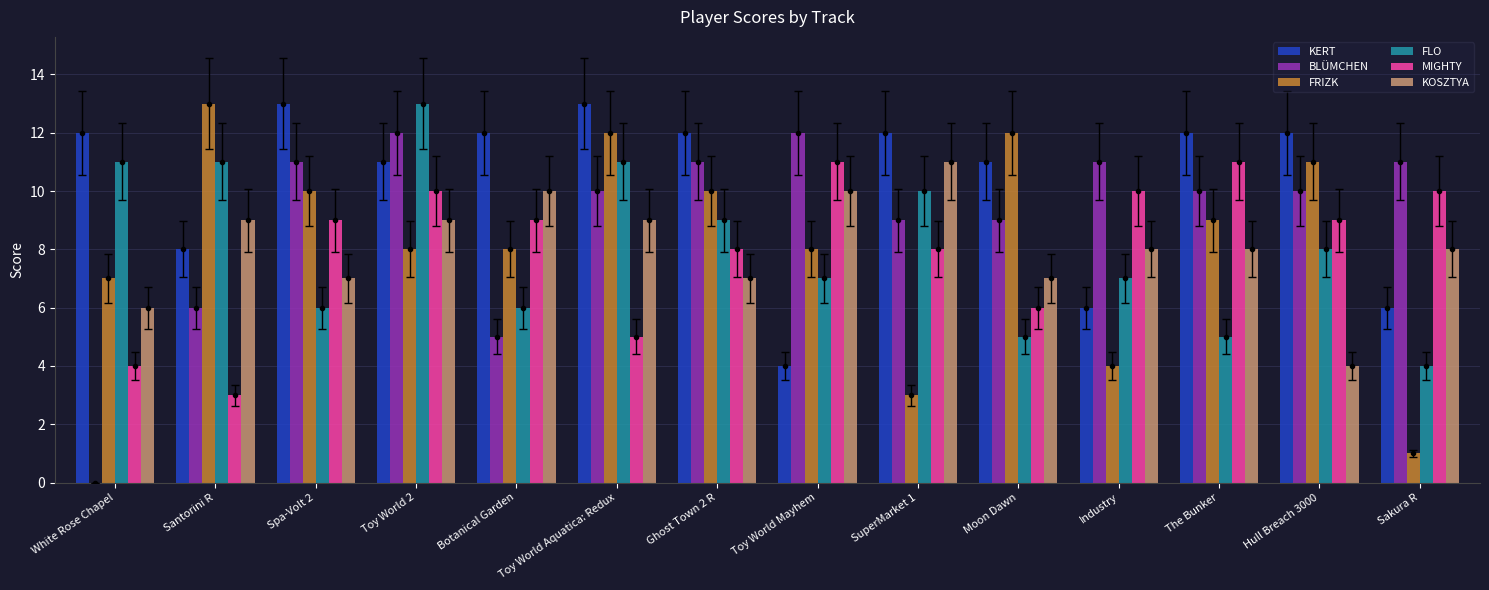

Which series has the largest total across all categories?

KERT